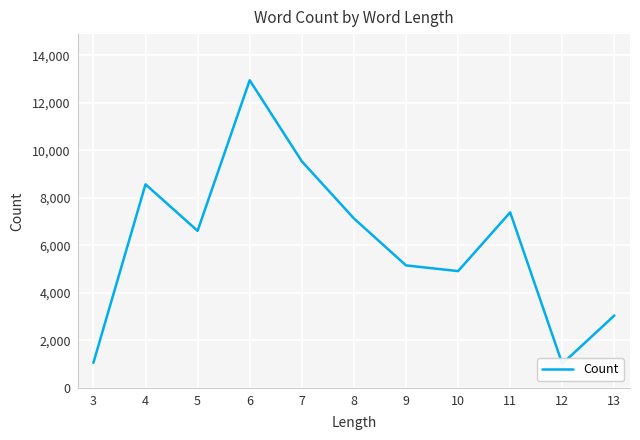

What is the average value?

6120